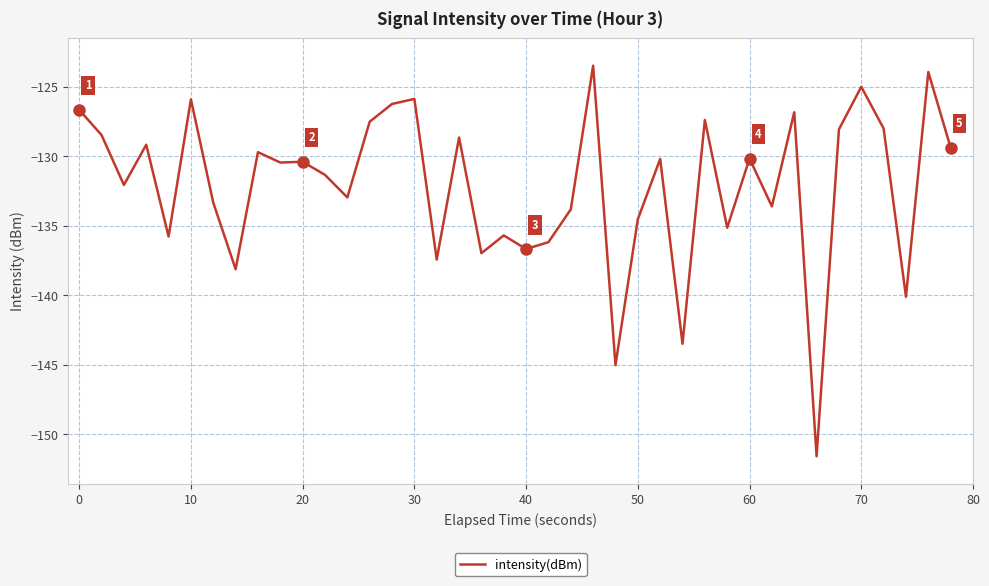

What is the maximum value shown in the chart?

-123.5